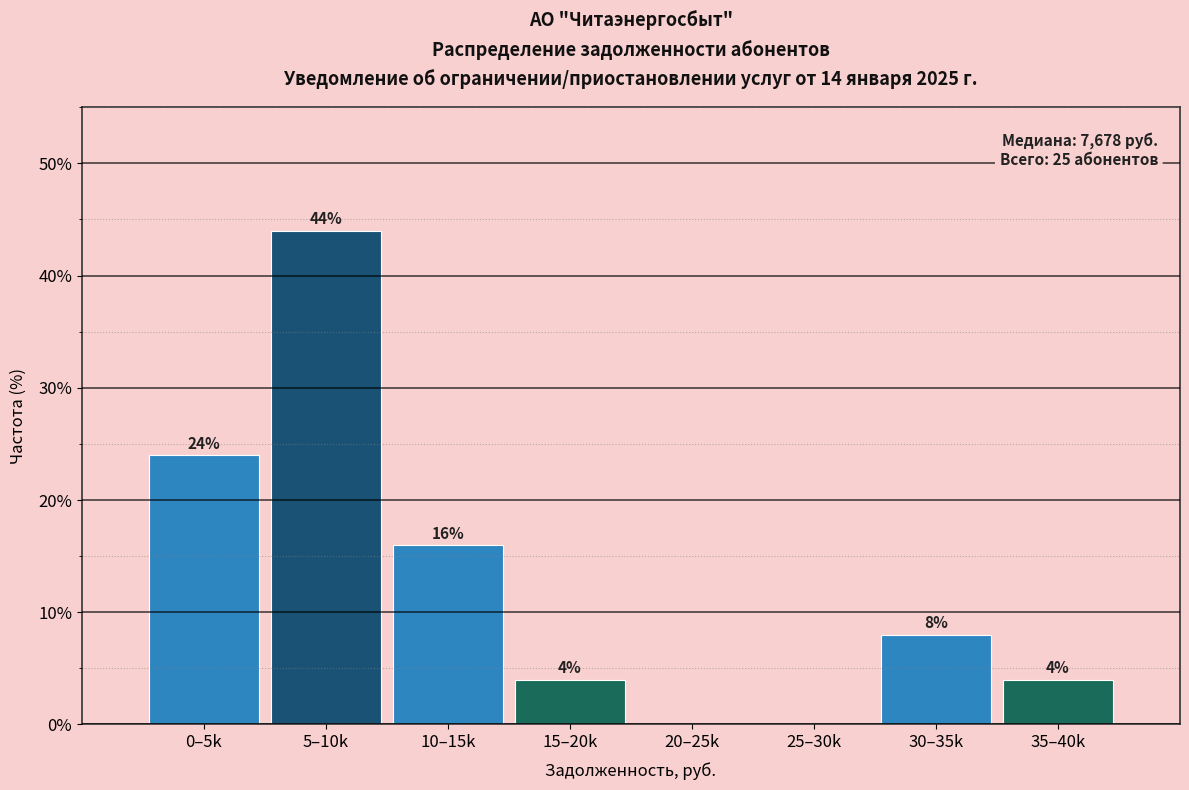

Reading left to right, what are all the values shown in this chart?

0–5k=24	5–10k=44	10–15k=16	15–20k=4	20–25k=0	25–30k=0	30–35k=8	35–40k=4